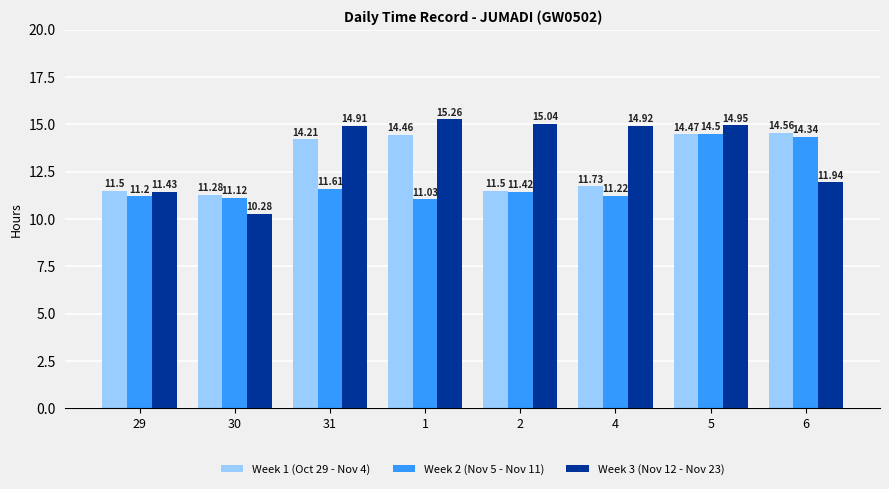

Which series has the largest range (max minus min)?

Week 3 (Nov 12 - Nov 23)